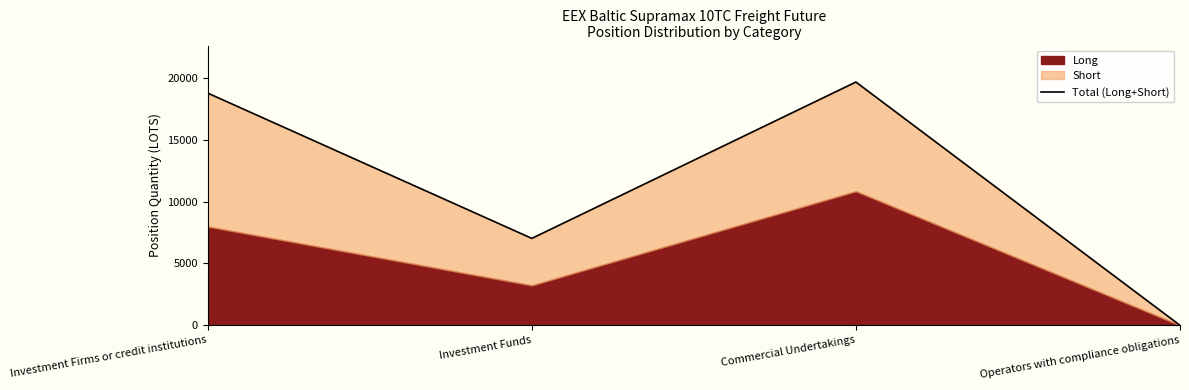

How many points are lower than both their immediate neighbors (excluding endpoints)?

1